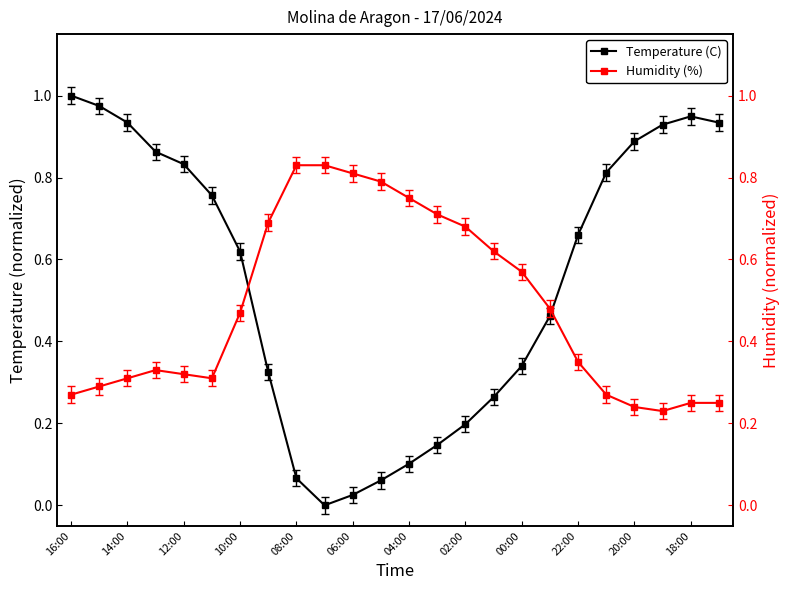

What is the value of the Humidity (%) point at the 6th from the left?

0.3